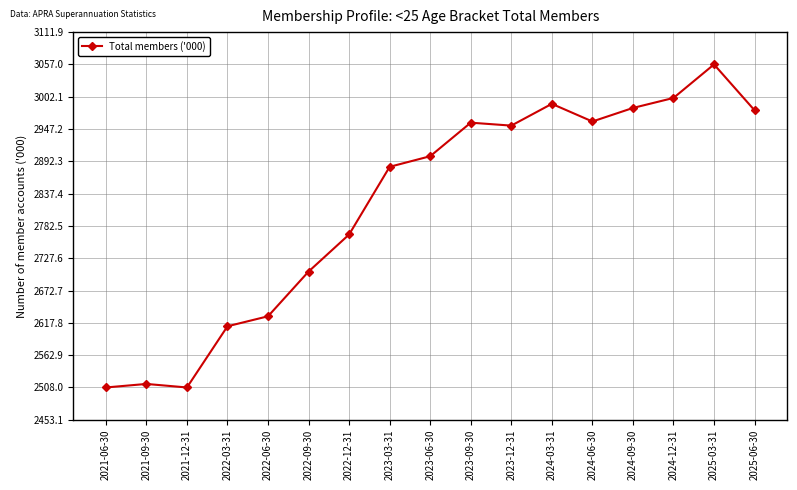

What is the maximum value shown in the chart?

3057